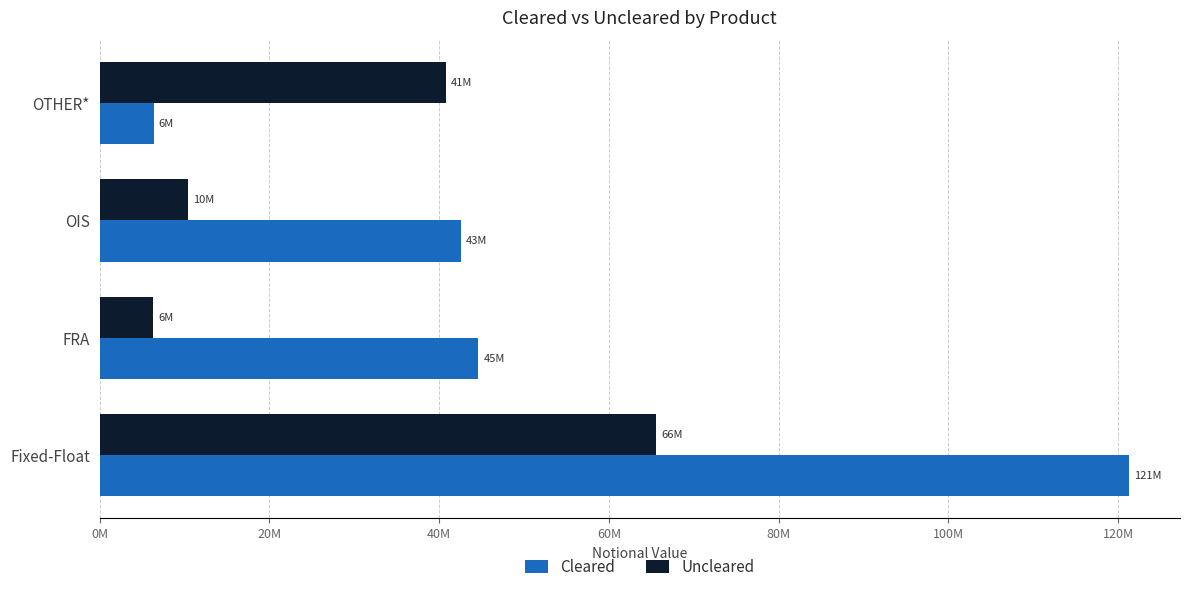

Reading left to right, what are all the values shown in this chart?

Cleared: 121217971	44635413	42555194	6355382
Uncleared: 65543510	6289937	10370124	40805841